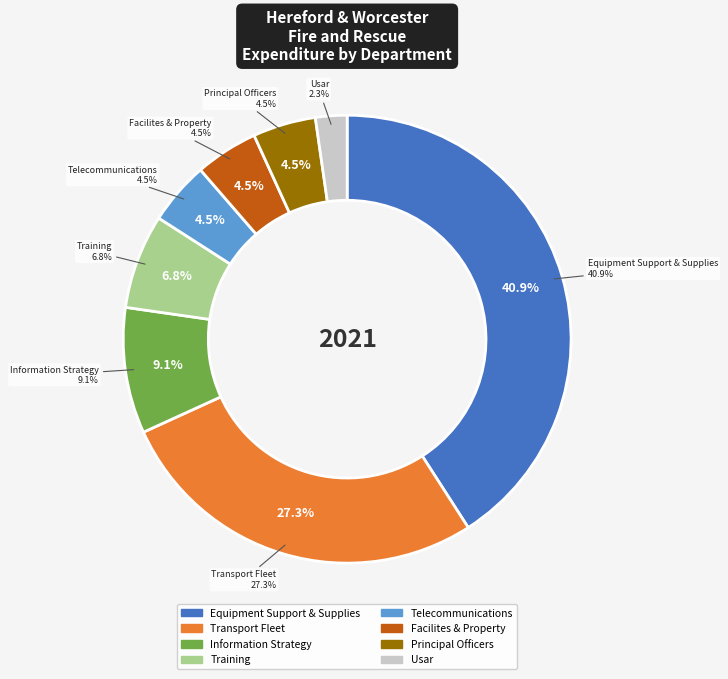

What is the smallest slice in the pie chart?

Usar